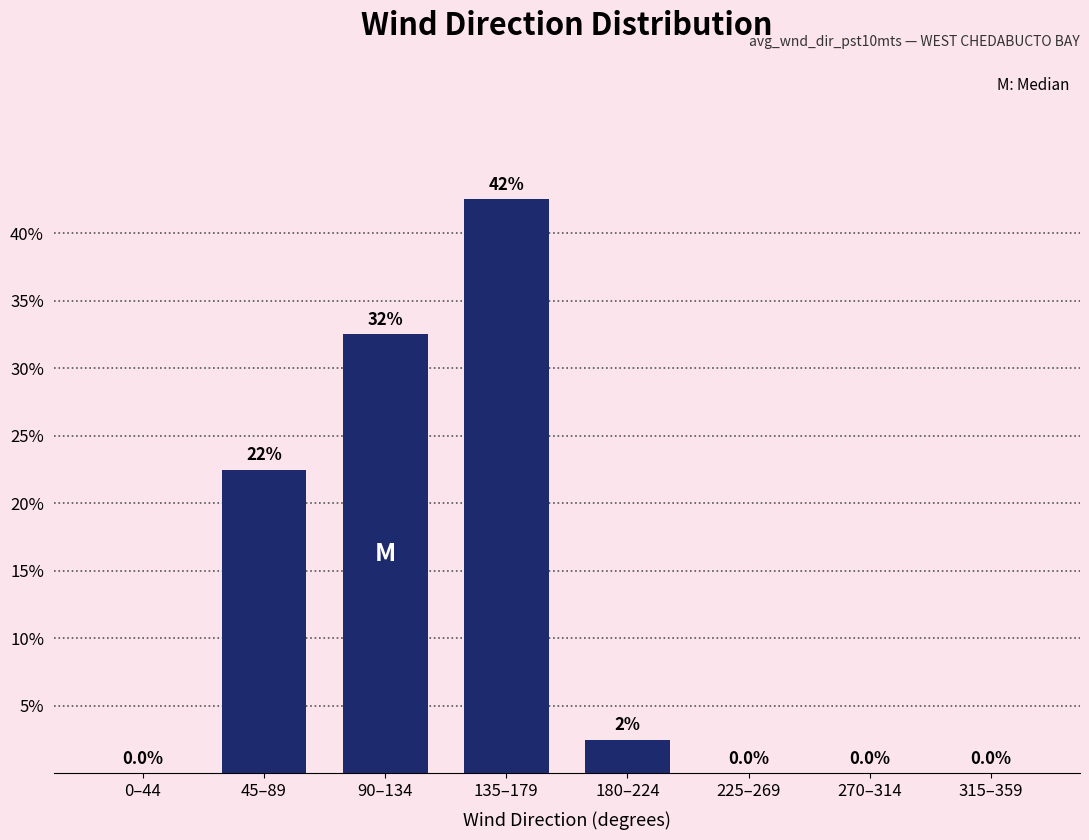

Reading left to right, what are all the values shown in this chart?

0–44=0.0	45–89=22.5	90–134=32.5	135–179=42.5	180–224=2.5	225–269=0.0	270–314=0.0	315–359=0.0